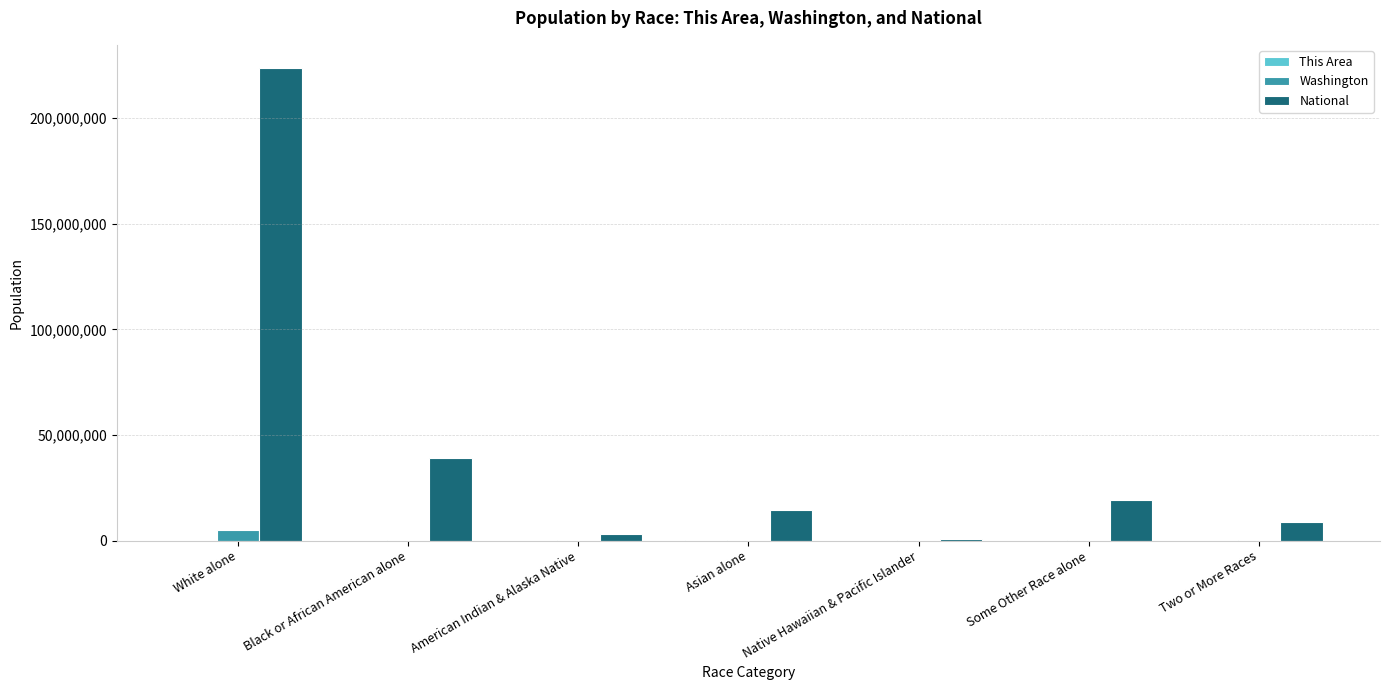

The National series shows 19107368 at Some Other Race alone. True or false?

True